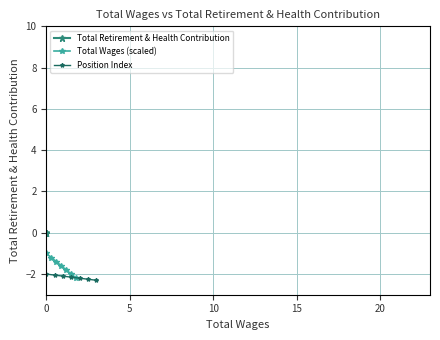

List the series in order of their peak value, lowest first.

Position Index, Total Wages (scaled), Total Retirement & Health Contribution